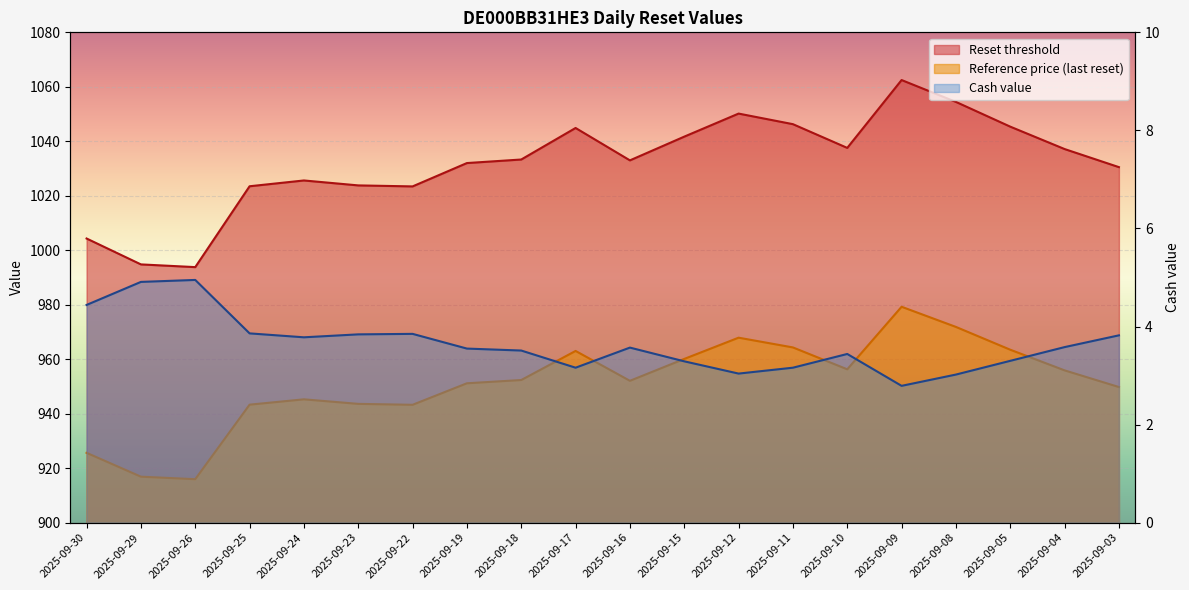

Reading right to left, what are all the values shown in this chart?

Reset threshold: 2025-09-03=1030.5	2025-09-04=1037.2	2025-09-05=1045.4	2025-09-08=1054.5	2025-09-09=1062.5	2025-09-10=1037.6	2025-09-11=1046.3	2025-09-12=1050.2	2025-09-15=1041.7	2025-09-16=1033.0	2025-09-17=1044.9	2025-09-18=1033.3	2025-09-19=1032.0	2025-09-22=1023.4	2025-09-23=1023.8	2025-09-24=1025.6	2025-09-25=1023.5	2025-09-26=993.8	2025-09-29=994.8	2025-09-30=1004.3
Reference price (last reset): 2025-09-03=949.8	2025-09-04=955.9	2025-09-05=963.5	2025-09-08=971.9	2025-09-09=979.2	2025-09-10=956.3	2025-09-11=964.3	2025-09-12=967.9	2025-09-15=960.1	2025-09-16=952.1	2025-09-17=963.0	2025-09-18=952.4	2025-09-19=951.2	2025-09-22=943.3	2025-09-23=943.6	2025-09-24=945.3	2025-09-25=943.3	2025-09-26=916.0	2025-09-29=916.9	2025-09-30=925.6
Cash value: 2025-09-03=3.8	2025-09-04=3.6	2025-09-05=3.3	2025-09-08=3.0	2025-09-09=2.8	2025-09-10=3.4	2025-09-11=3.2	2025-09-12=3.0	2025-09-15=3.3	2025-09-16=3.6	2025-09-17=3.2	2025-09-18=3.5	2025-09-19=3.5	2025-09-22=3.9	2025-09-23=3.8	2025-09-24=3.8	2025-09-25=3.9	2025-09-26=5.0	2025-09-29=4.9	2025-09-30=4.4